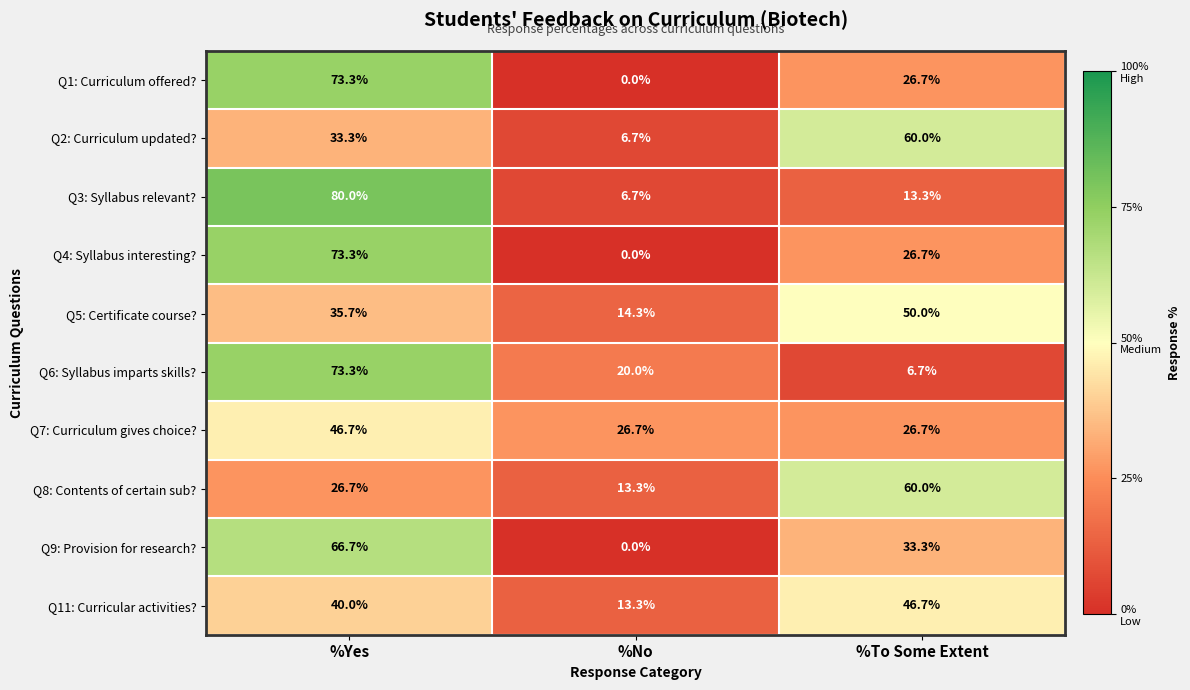

What is the approximate value of Q6: Syllabus imparts skills? at %Yes?

73.3